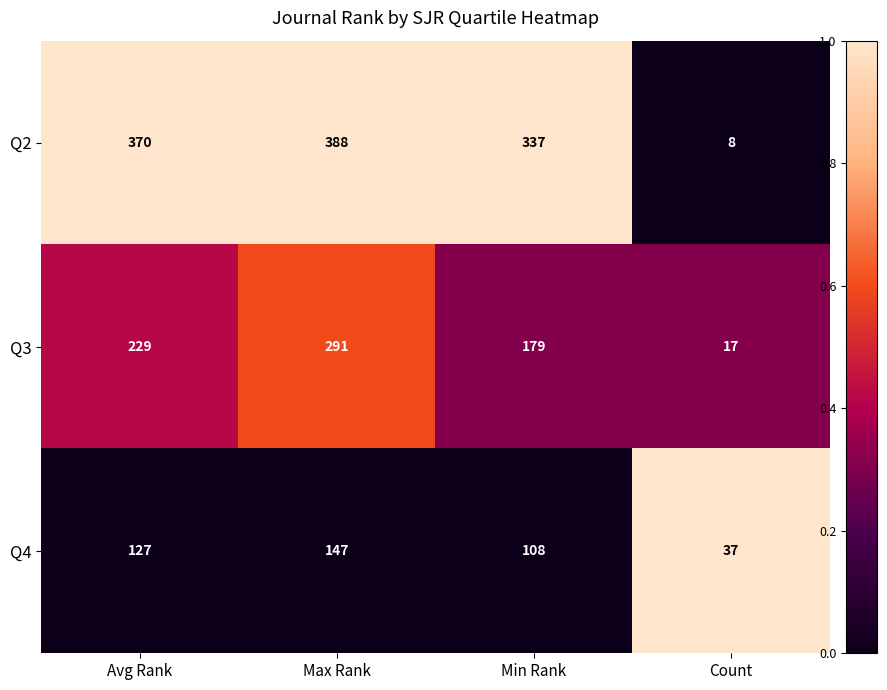

What is the difference between the highest and lowest values at Count?

29